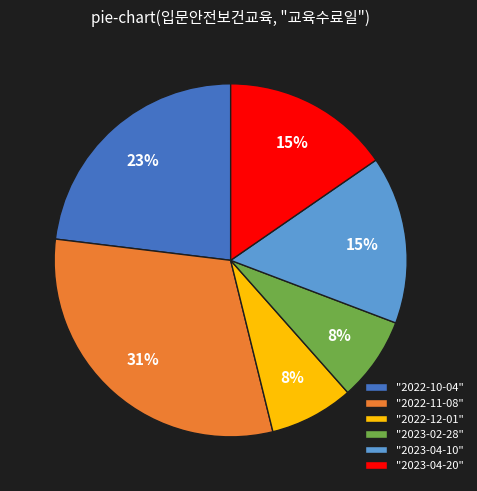

Do "2022-12-01" and "2022-11-08" together represent more than half of the pie?

No